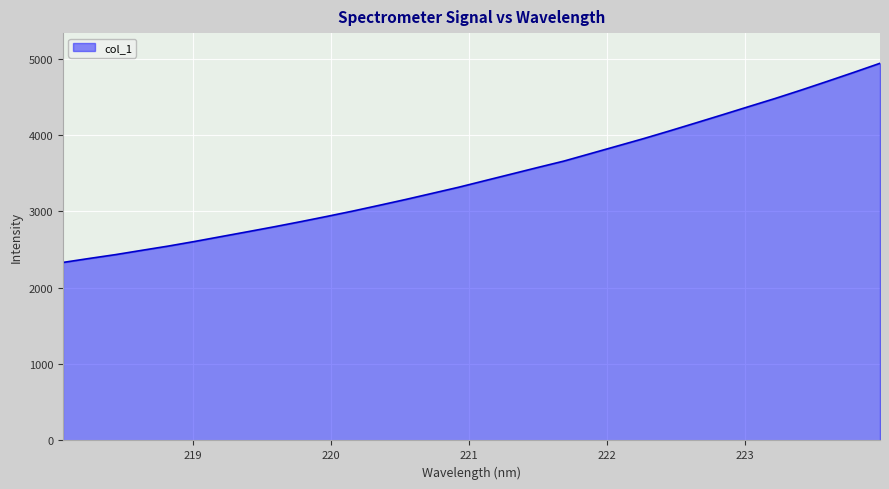

What is the minimum value shown in the chart?

2330.5